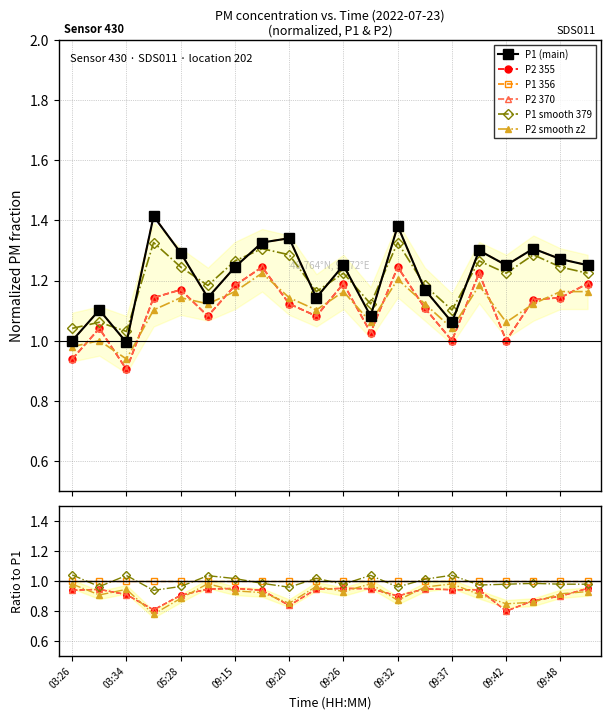

What is the average value of the P1_smooth series?

1.2